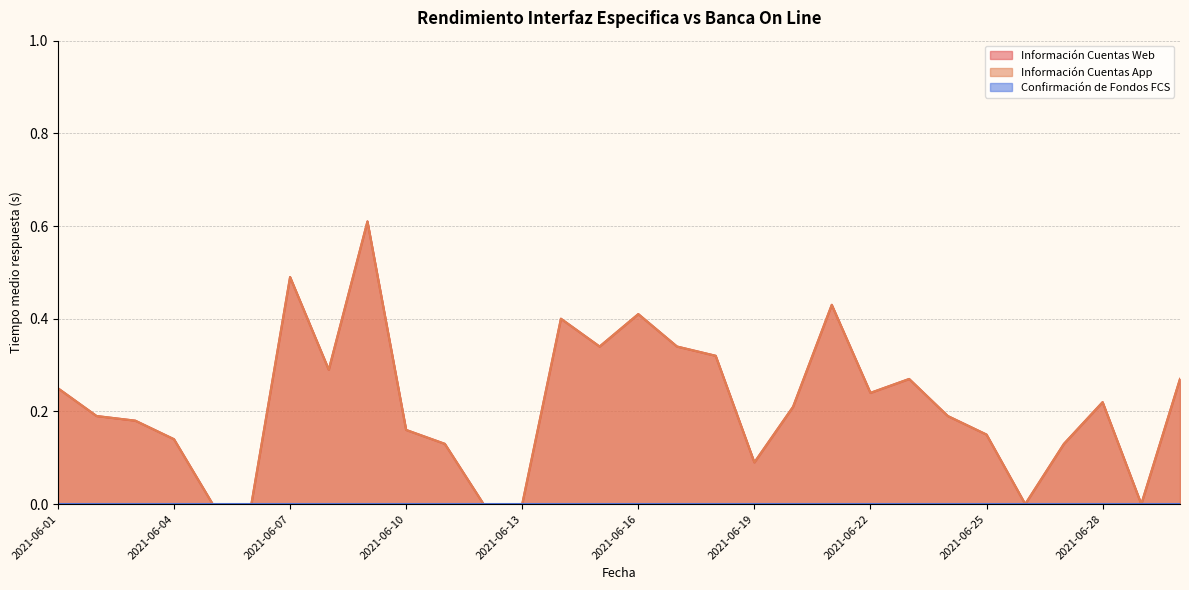

Which label corresponds to the largest value in the chart?

2021-06-09